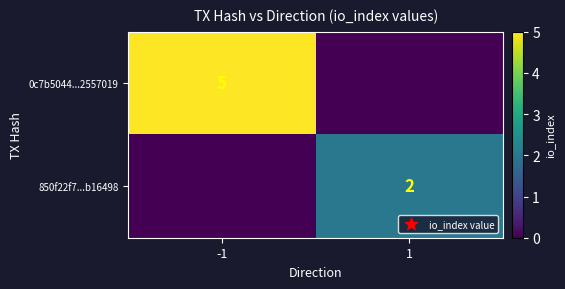

Is it true that 850f22f7...b16498 equals 2 at 1?

True